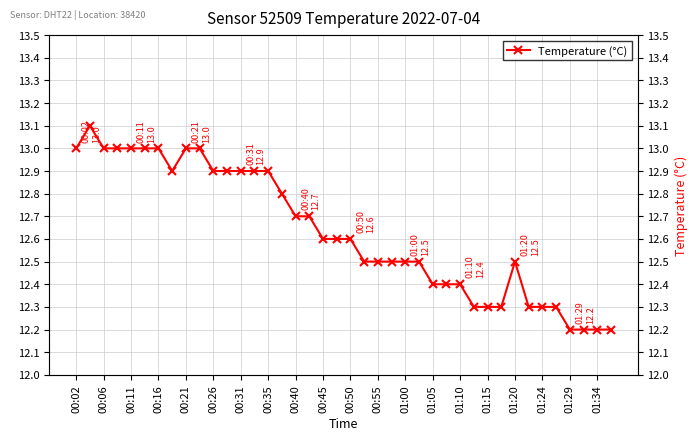

Reading left to right, transcribe all the data shown in this chart.

13.0	13.1	13.0	13.0	13.0	13.0	13.0	12.9	13.0	13.0	12.9	12.9	12.9	12.9	12.9	12.8	12.7	12.7	12.6	12.6	12.6	12.5	12.5	12.5	12.5	12.5	12.4	12.4	12.4	12.3	12.3	12.3	12.5	12.3	12.3	12.3	12.2	12.2	12.2	12.2